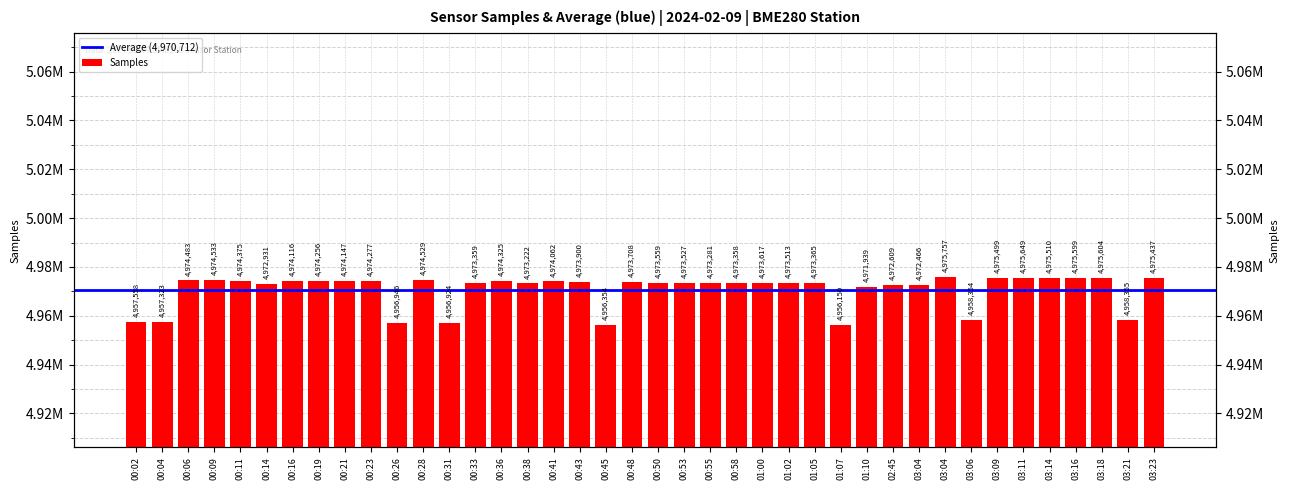

Rank the categories by value from highest to lowest.

03:04, 03:11, 03:18, 03:16, 03:14, 03:09, 03:23, 00:09, 00:28, 00:06, 00:11, 00:36, 00:23, 00:19, 00:21, 00:16, 00:41, 00:43, 00:48, 01:00, 00:50, 00:53, 01:02, 01:05, 00:33, 00:58, 00:55, 00:38, 00:14, 02:45, 03:04, 01:10, 03:21, 03:06, 00:02, 00:04, 00:26, 00:31, 00:45, 01:07